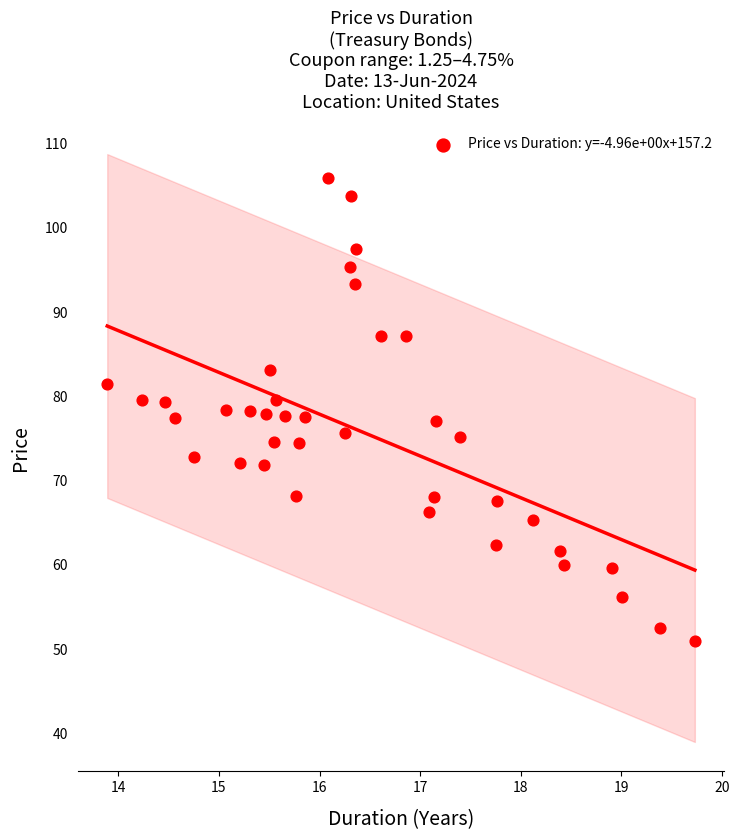

What is the range of X values (max minus min)?

5.8